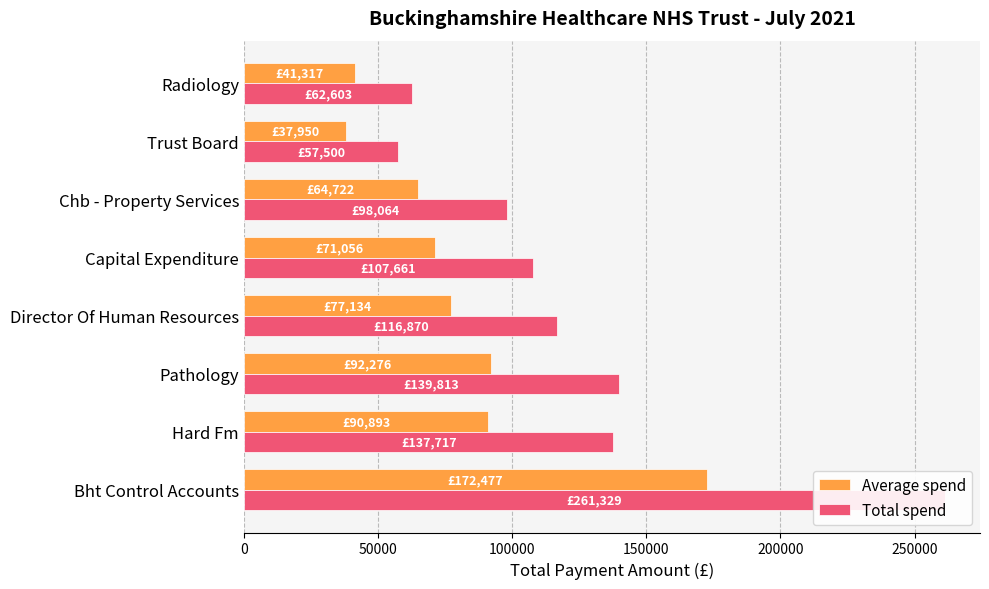

Which series has the largest range (max minus min)?

Total spend